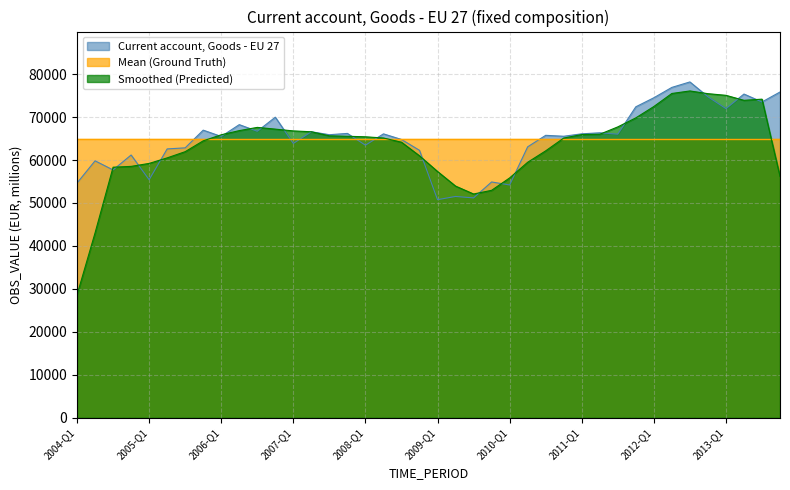

What is the sum of the values at 2009-Q2 and 2005-Q2?

114096.5